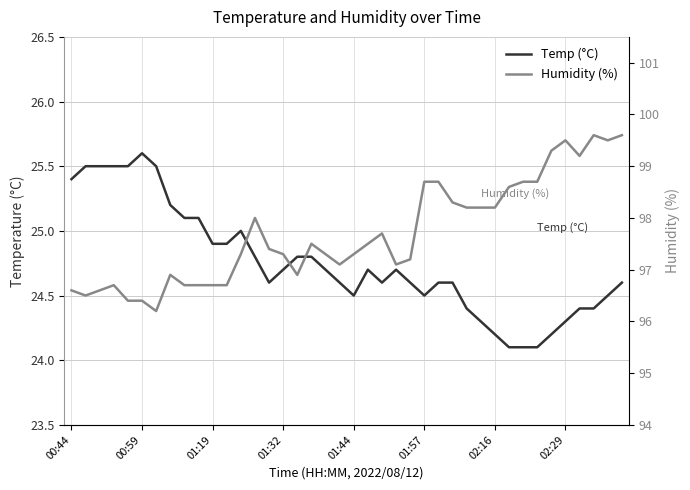

What is the difference between the Humidity (%) values at 12 and 00:59?

0.8